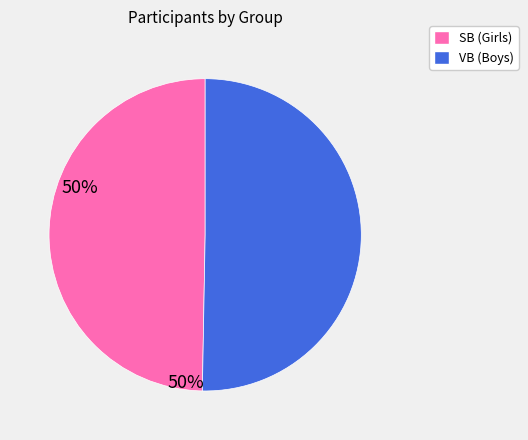

Is SB (Girls) the majority of the pie?

No